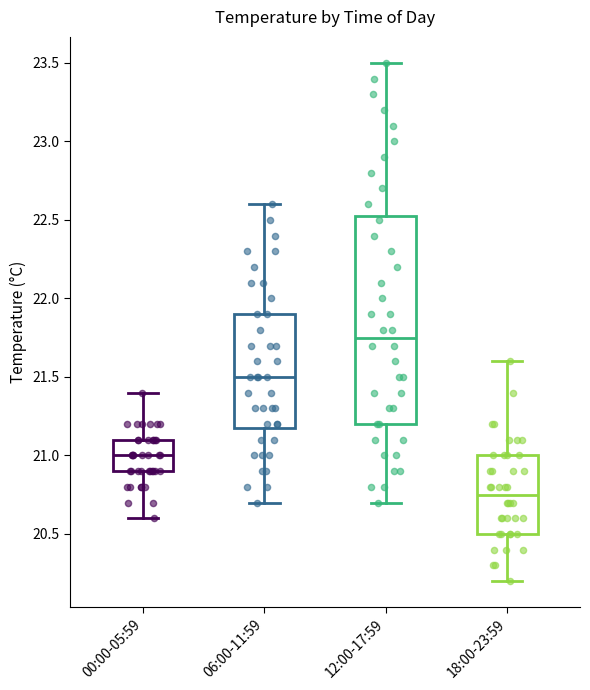

Reading left to right, transcribe this box plot: for each box, give where its median line is, the range the box spans, and where its two whiskers end, as read against the y-axis. The values are not printed on the chart, so give them approximately, as read against the axis.

00:00-05:59: median 21.00, box 20.90 to 21.10, whiskers 20.60 to 21.40
06:00-11:59: median 21.50, box 21.20 to 21.90, whiskers 20.70 to 22.60
12:00-17:59: median 21.75, box 21.20 to 22.55, whiskers 20.70 to 23.50
18:00-23:59: median 20.75, box 20.50 to 21.00, whiskers 20.20 to 21.60